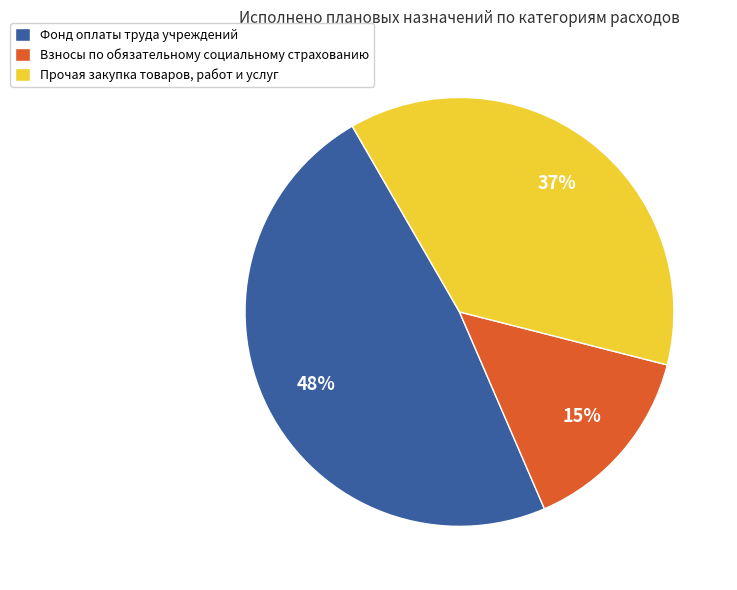

Is there a majority slice in this chart?

No